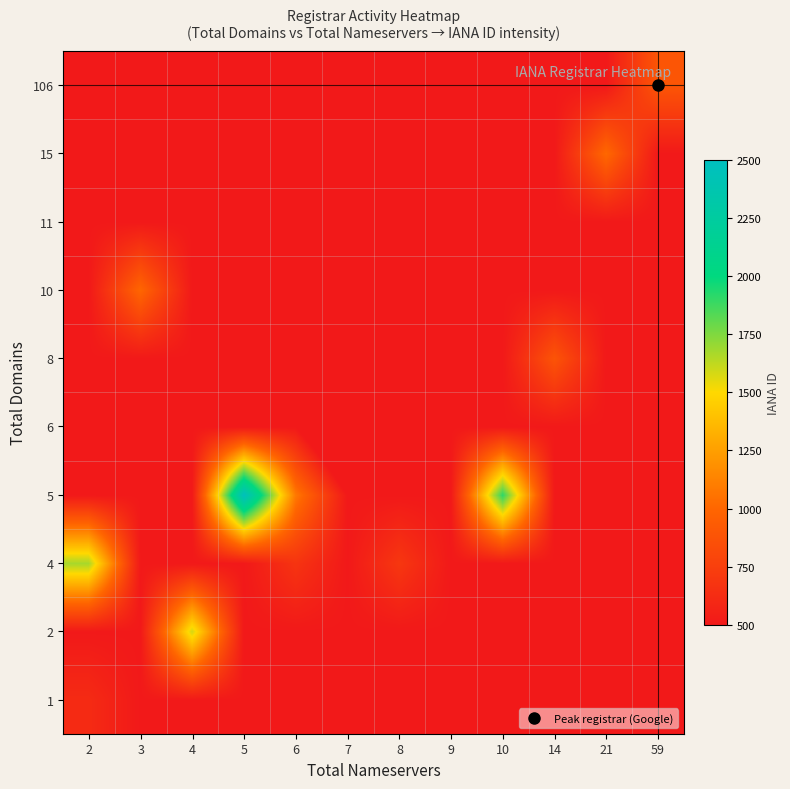

Which label corresponds to the largest value in the chart?

5